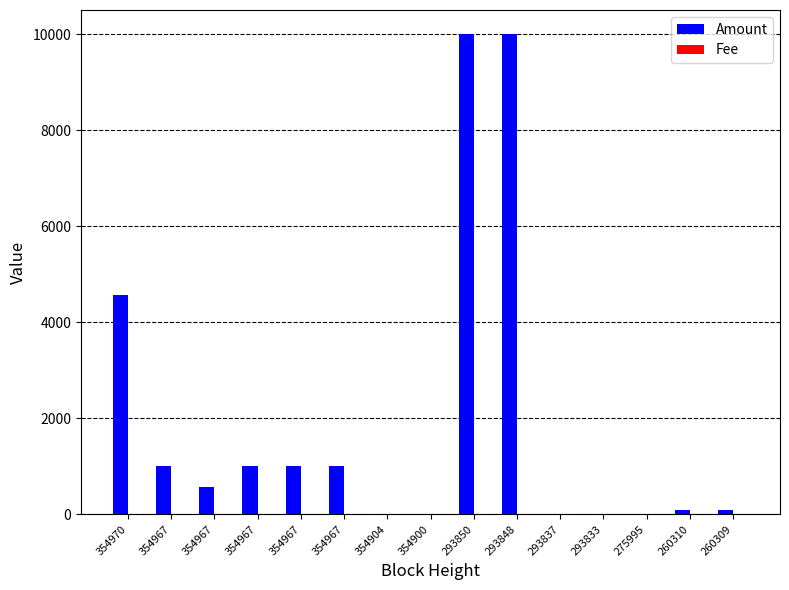

Are the bars grouped side by side (vs. stacked)?

Yes